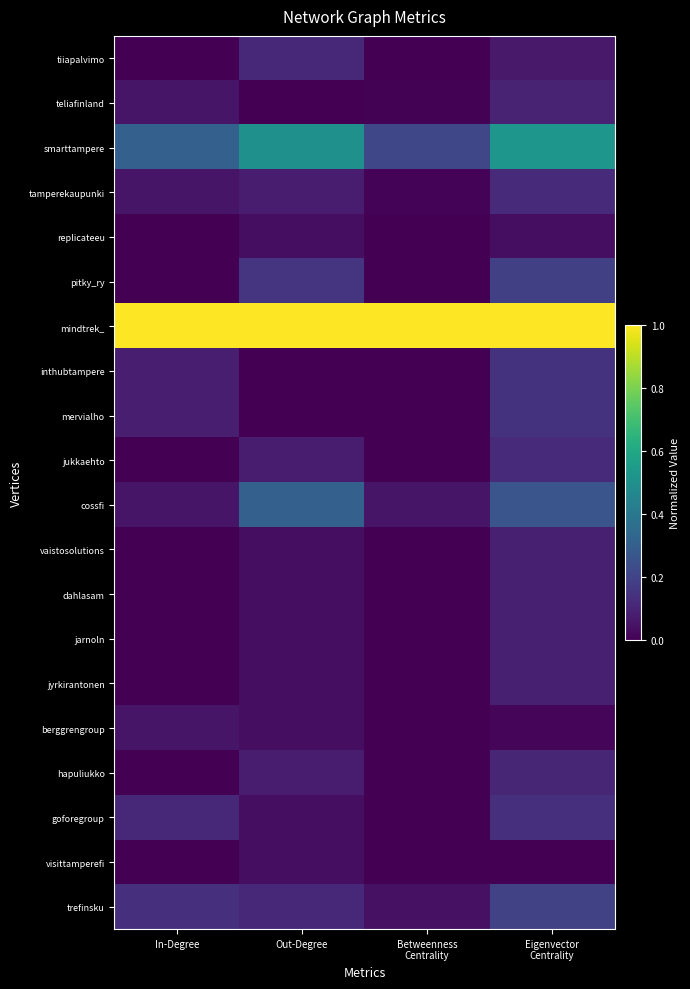

Reading left to right, transcribe all the data shown in this chart.

tiiapalvimo: In-Degree=0.0	Out-Degree=0.1	Betweenness
Centrality=0.0	Eigenvector
Centrality=0.1
teliafinland: In-Degree=0.1	Out-Degree=0.0	Betweenness
Centrality=0.0	Eigenvector
Centrality=0.1
smarttampere: In-Degree=0.3	Out-Degree=0.5	Betweenness
Centrality=0.2	Eigenvector
Centrality=0.5
tamperekaupunki: In-Degree=0.1	Out-Degree=0.1	Betweenness
Centrality=0.0	Eigenvector
Centrality=0.1
replicateeu: In-Degree=0.0	Out-Degree=0.0	Betweenness
Centrality=0.0	Eigenvector
Centrality=0.0
pitky_ry: In-Degree=0.0	Out-Degree=0.2	Betweenness
Centrality=0.0	Eigenvector
Centrality=0.2
mindtrek_: In-Degree=1.0	Out-Degree=1.0	Betweenness
Centrality=1.0	Eigenvector
Centrality=1.0
inthubtampere: In-Degree=0.1	Out-Degree=0.0	Betweenness
Centrality=0.0	Eigenvector
Centrality=0.1
mervialho: In-Degree=0.1	Out-Degree=0.0	Betweenness
Centrality=0.0	Eigenvector
Centrality=0.1
jukkaehto: In-Degree=0.0	Out-Degree=0.1	Betweenness
Centrality=0.0	Eigenvector
Centrality=0.1
cossfi: In-Degree=0.1	Out-Degree=0.3	Betweenness
Centrality=0.1	Eigenvector
Centrality=0.3
vaistosolutions: In-Degree=0.0	Out-Degree=0.0	Betweenness
Centrality=0.0	Eigenvector
Centrality=0.1
dahlasam: In-Degree=0.0	Out-Degree=0.0	Betweenness
Centrality=0.0	Eigenvector
Centrality=0.1
jarnoln: In-Degree=0.0	Out-Degree=0.0	Betweenness
Centrality=0.0	Eigenvector
Centrality=0.1
jyrkirantonen: In-Degree=0.0	Out-Degree=0.0	Betweenness
Centrality=0.0	Eigenvector
Centrality=0.1
berggrengroup: In-Degree=0.1	Out-Degree=0.0	Betweenness
Centrality=0.0	Eigenvector
Centrality=0.0
hapuliukko: In-Degree=0.0	Out-Degree=0.1	Betweenness
Centrality=0.0	Eigenvector
Centrality=0.1
goforegroup: In-Degree=0.1	Out-Degree=0.0	Betweenness
Centrality=0.0	Eigenvector
Centrality=0.1
visittamperefi: In-Degree=0.0	Out-Degree=0.0	Betweenness
Centrality=0.0	Eigenvector
Centrality=0.0
trefinsku: In-Degree=0.1	Out-Degree=0.1	Betweenness
Centrality=0.0	Eigenvector
Centrality=0.2